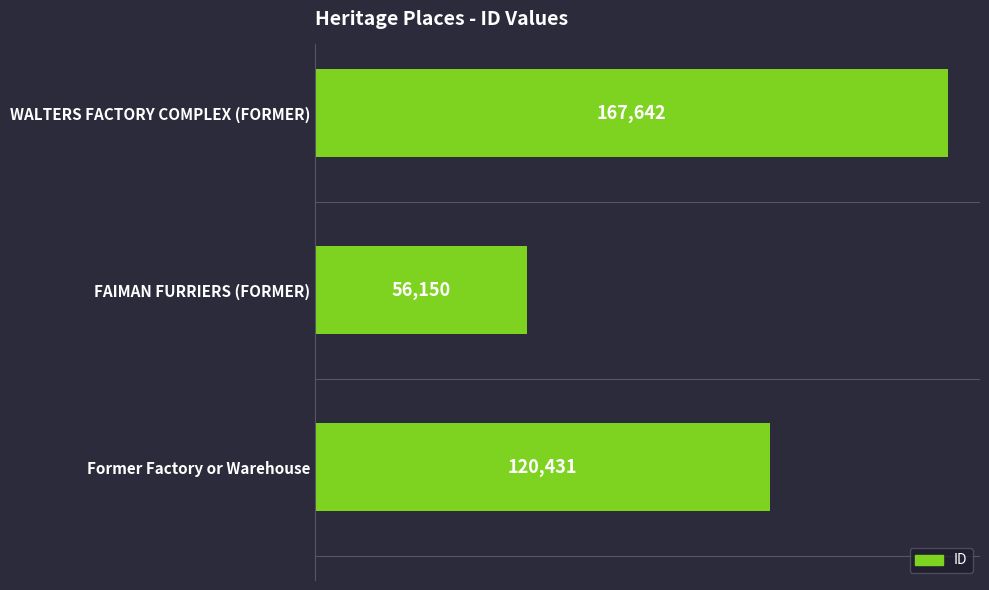

True or false: the data shows 120431 at Former Factory or Warehouse.

True